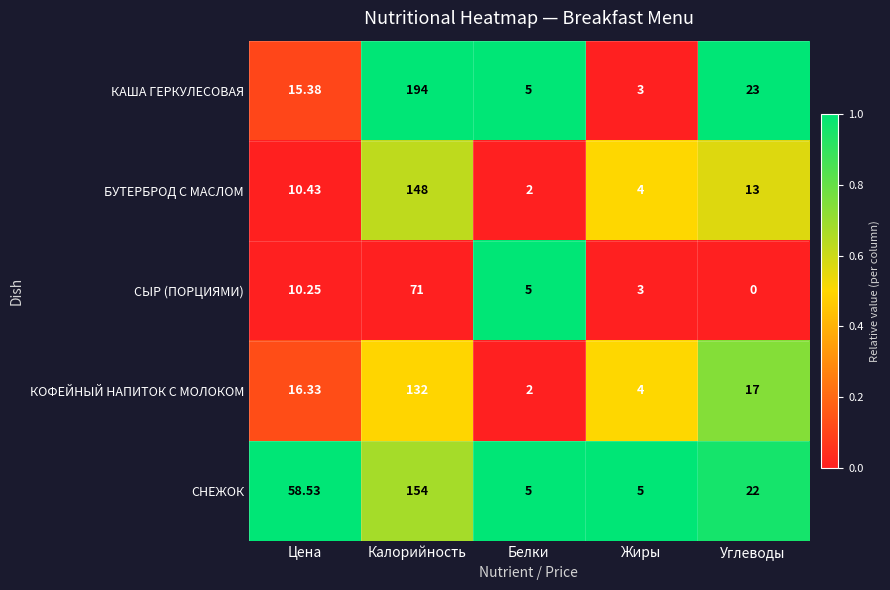

Which series has the largest total across all categories?

СНЕЖОК